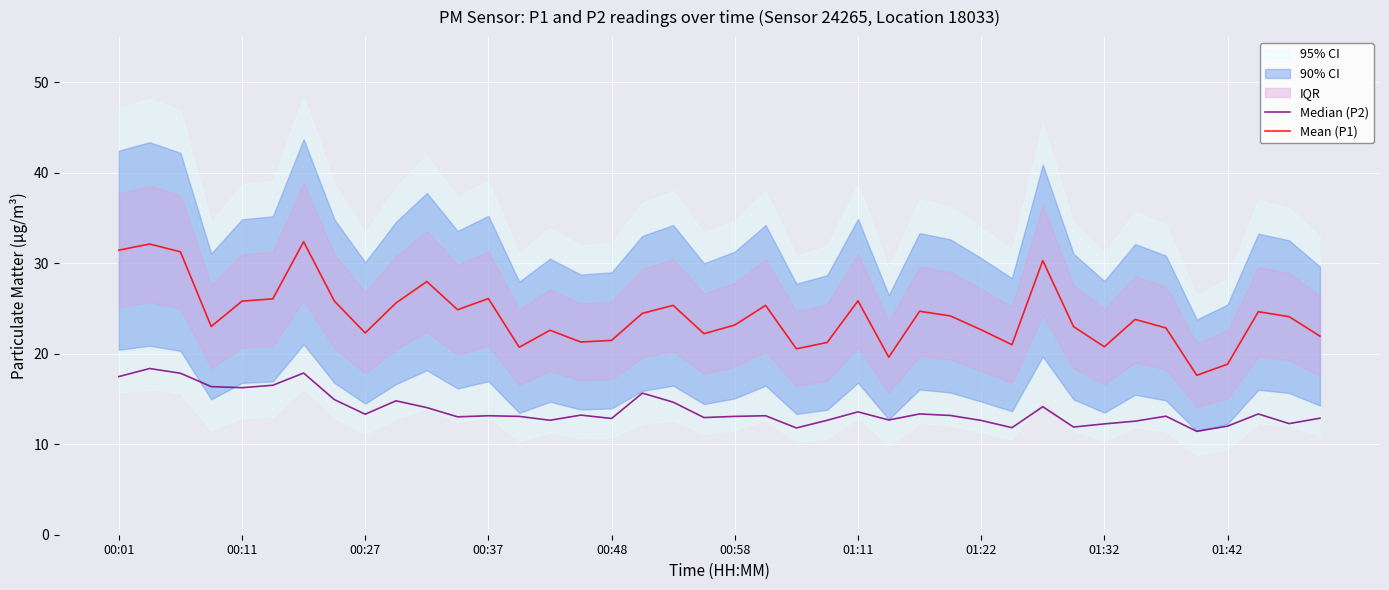

What is the highest value of the Mean (P1) series?

32.4